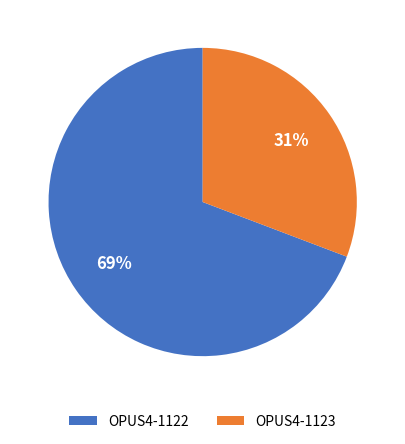

Rank the categories by value from highest to lowest.

OPUS4-1122, OPUS4-1123